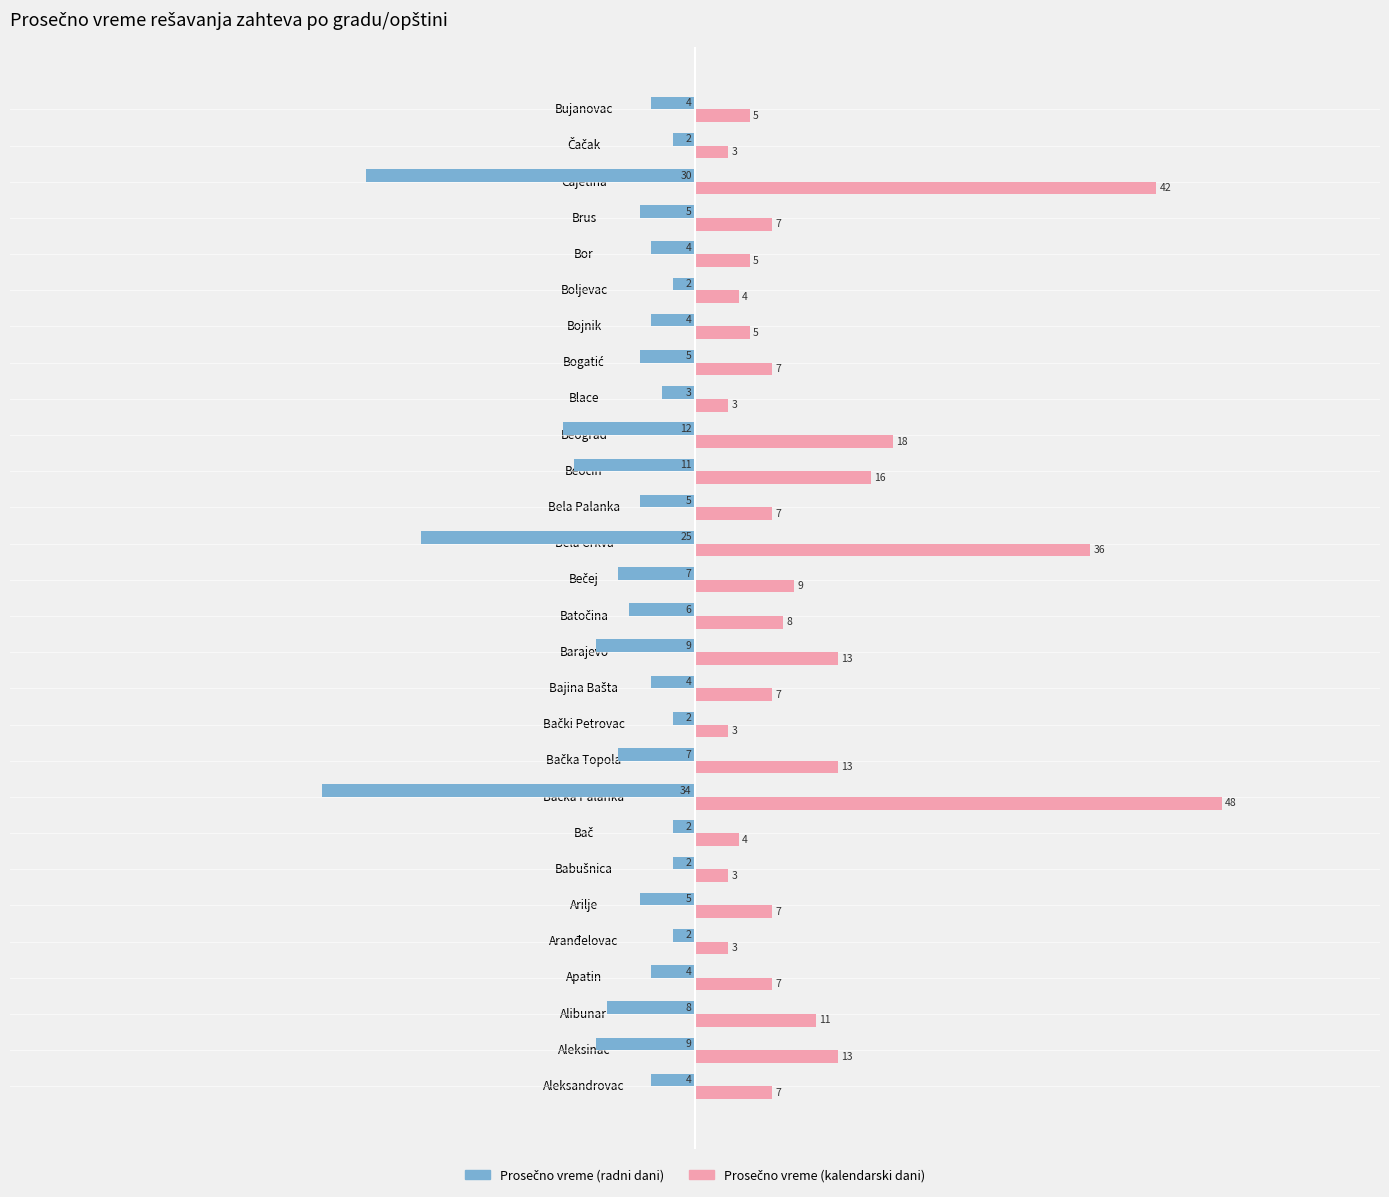

What is the difference between the highest and lowest values at Beograd?

30